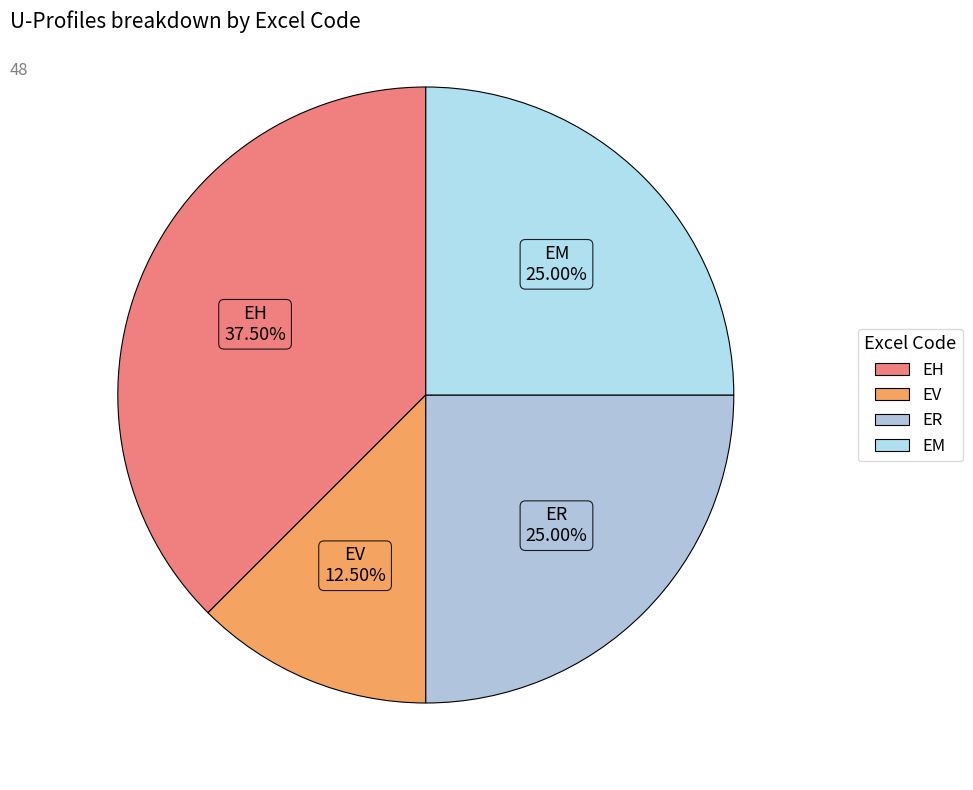

Count the number of slices in the pie.

4